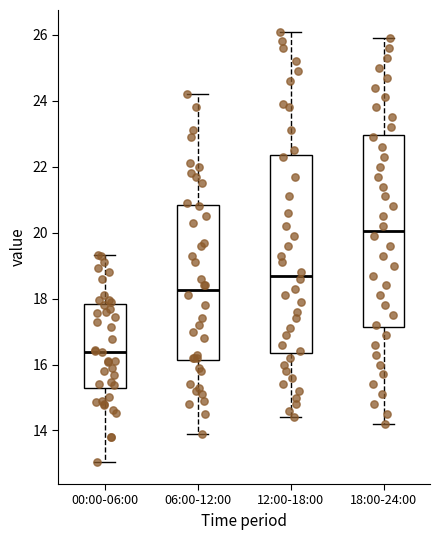

Reading left to right, read every box against the y-axis: the position of its median line, the range the box covers, and the ends of its whiskers. The values are not printed on the chart, so give them approximately, as read against the axis.

00:00-06:00: median 16.4, box 15.2 to 17.8, whiskers 13.0 to 19.4
06:00-12:00: median 18.2, box 16.2 to 20.8, whiskers 14.0 to 24.2
12:00-18:00: median 18.8, box 16.4 to 22.4, whiskers 14.4 to 26.2
18:00-24:00: median 20.0, box 17.2 to 23.0, whiskers 14.2 to 26.0